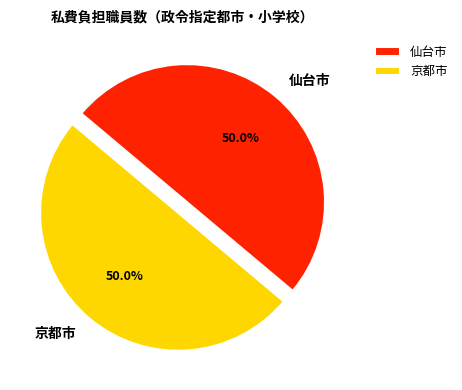

Is the sum of 京都市 and 仙台市 greater than half?

Yes